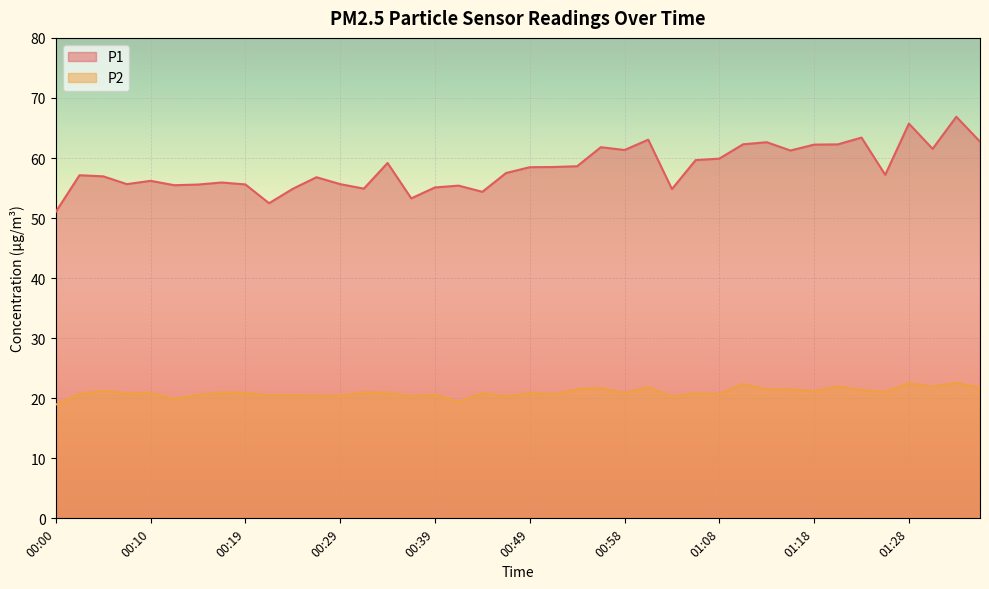

At which label is P1 closest to 58?

00:49